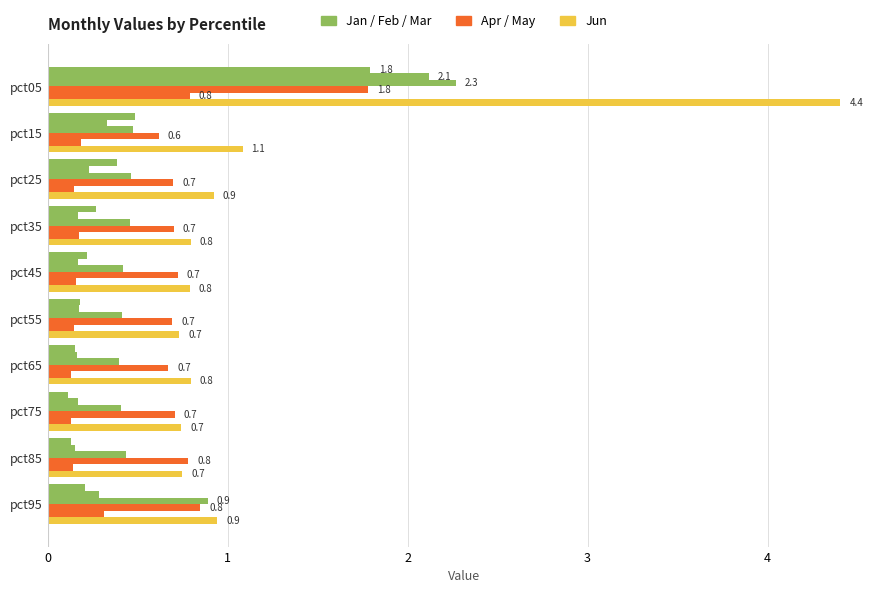

Count the number of data series in this chart.

6